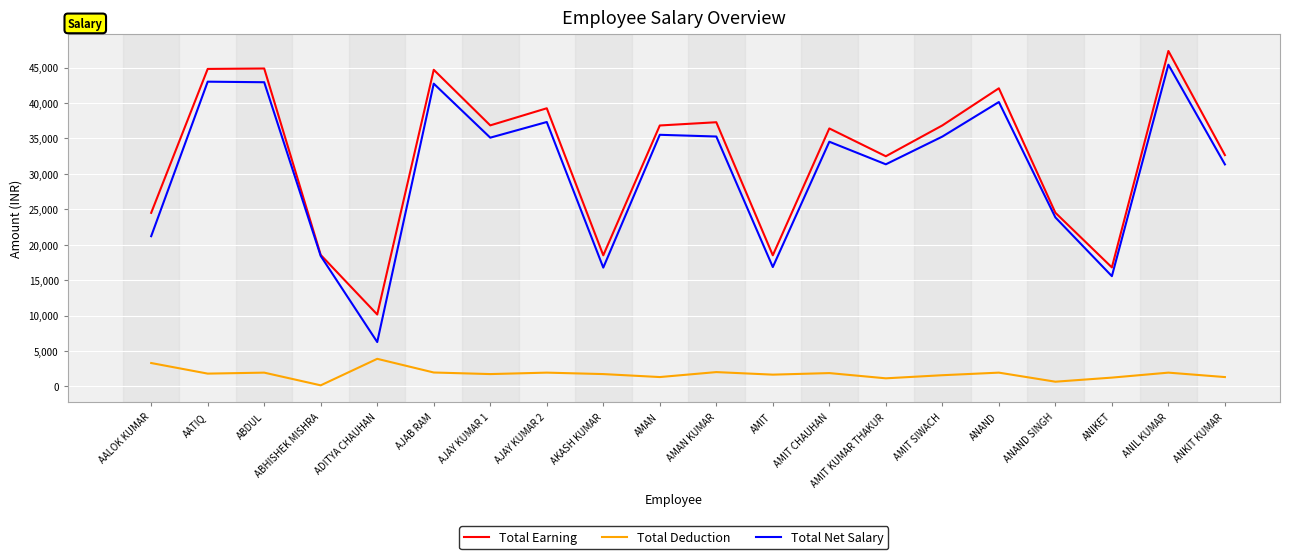

In Total Net Salary, how many points are lower than both neighbors (excluding endpoints)?

6